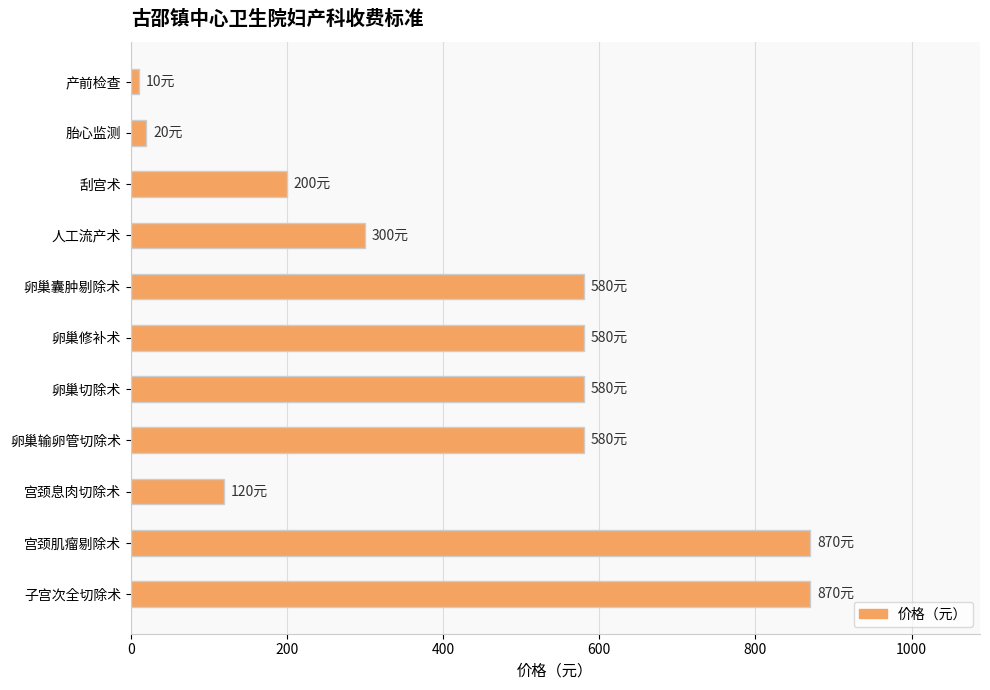

What is the ratio of the value at 刮宫术 to the value at 宫颈息肉切除术?

1.7